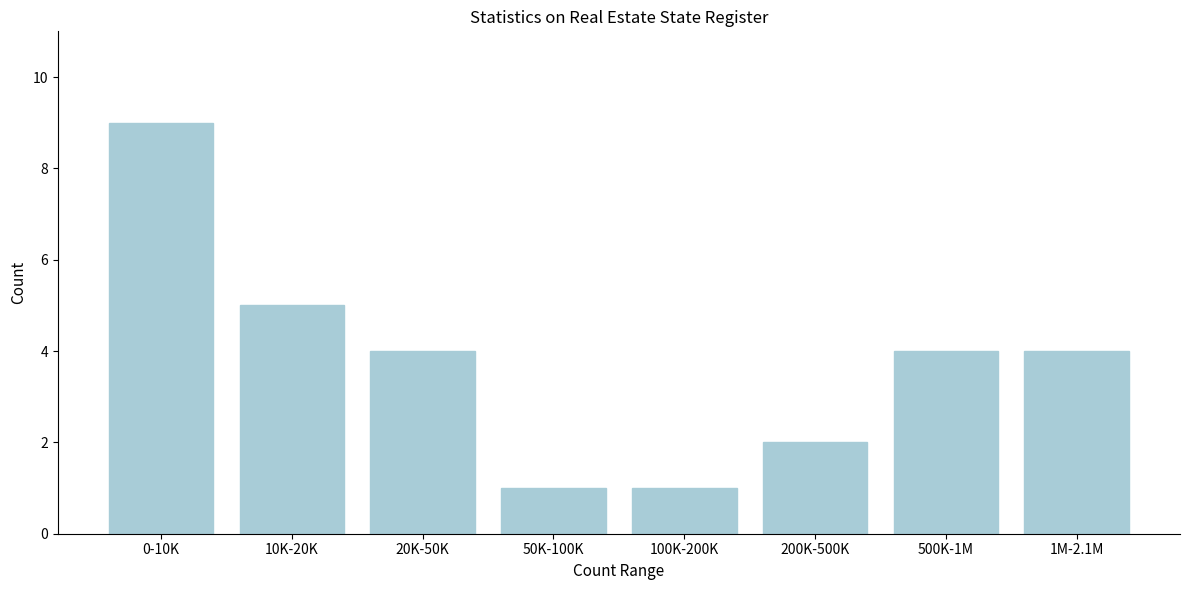

Reading left to right, transcribe all the data shown in this chart.

0-10K=9	10K-20K=5	20K-50K=4	50K-100K=1	100K-200K=1	200K-500K=2	500K-1M=4	1M-2.1M=4